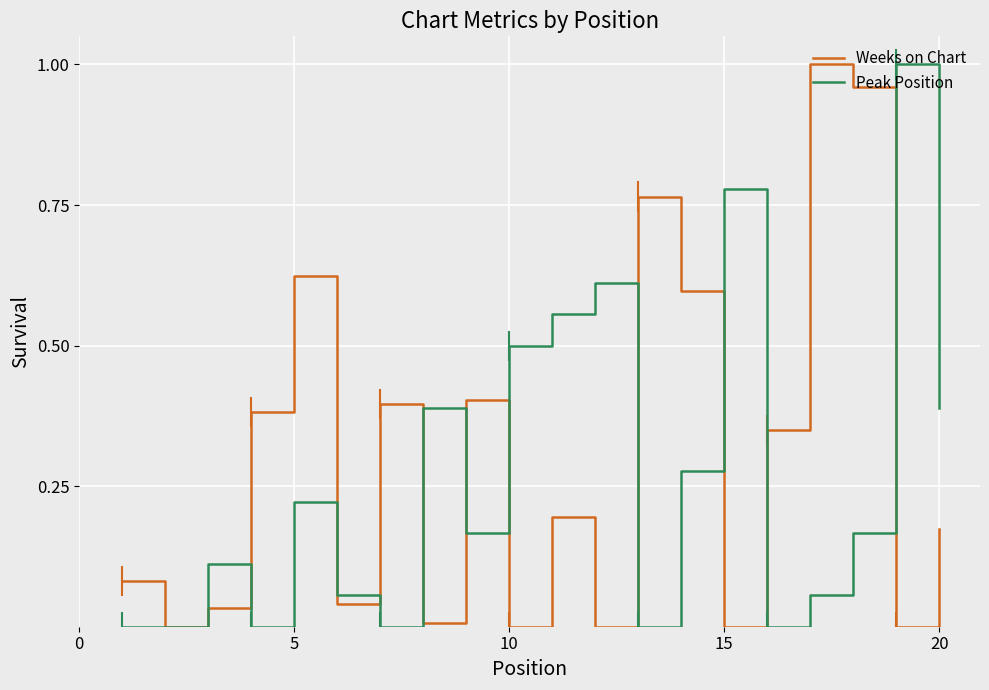

True or false: Peak Position has a value of 0.3 at 15.

False